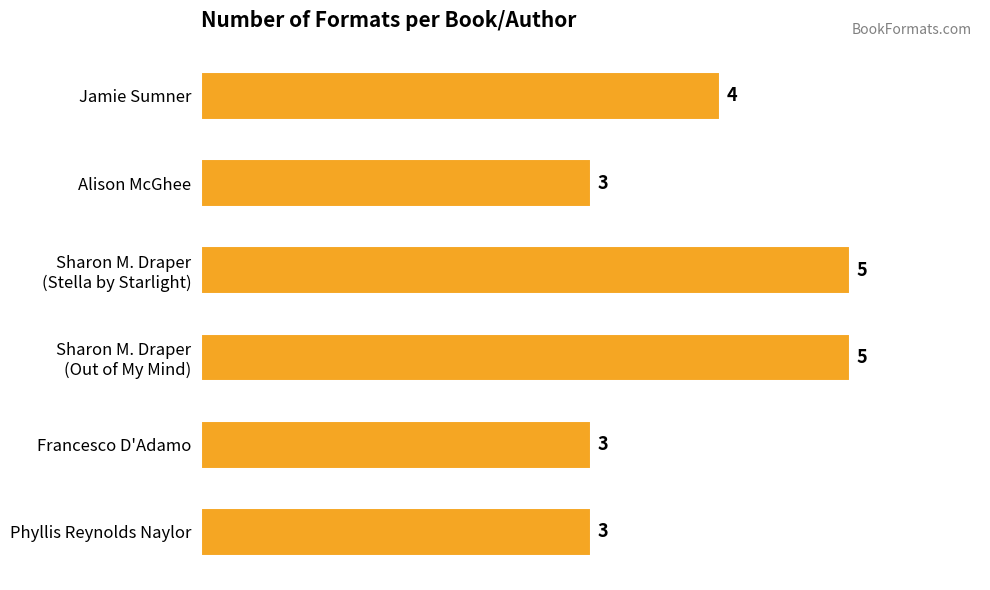

What is the maximum value shown in the chart?

5